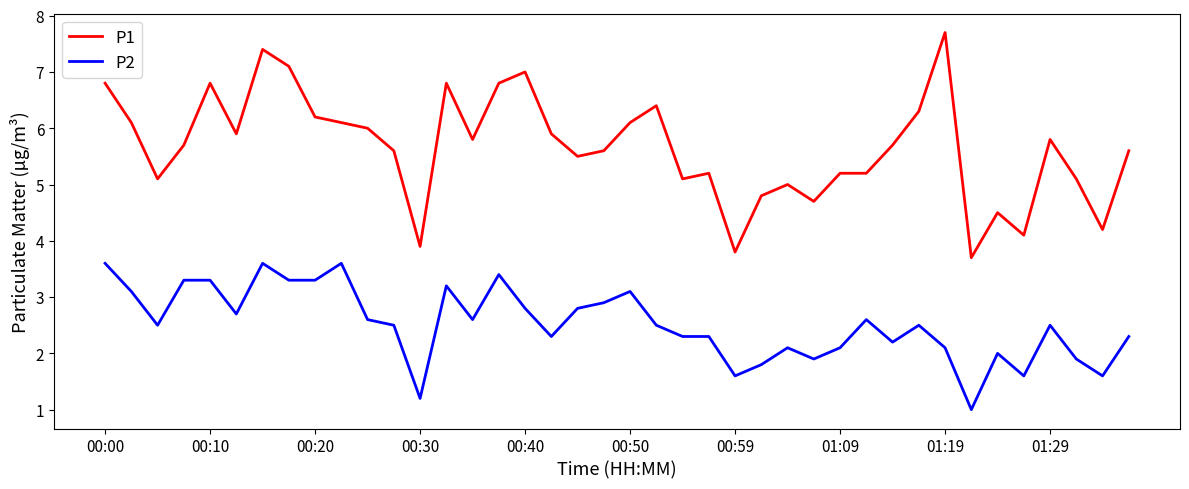

Which series has the largest range (max minus min)?

P1